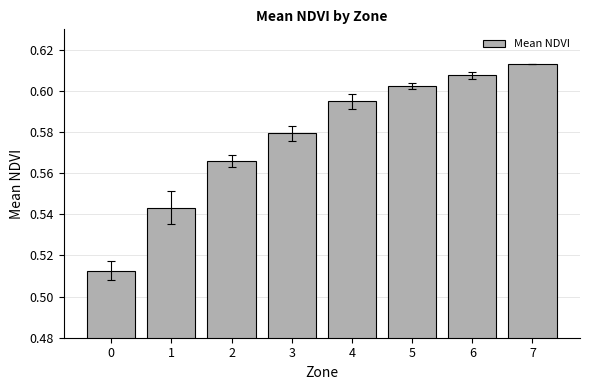

Is it true that the value at 7 is 0.2?

False